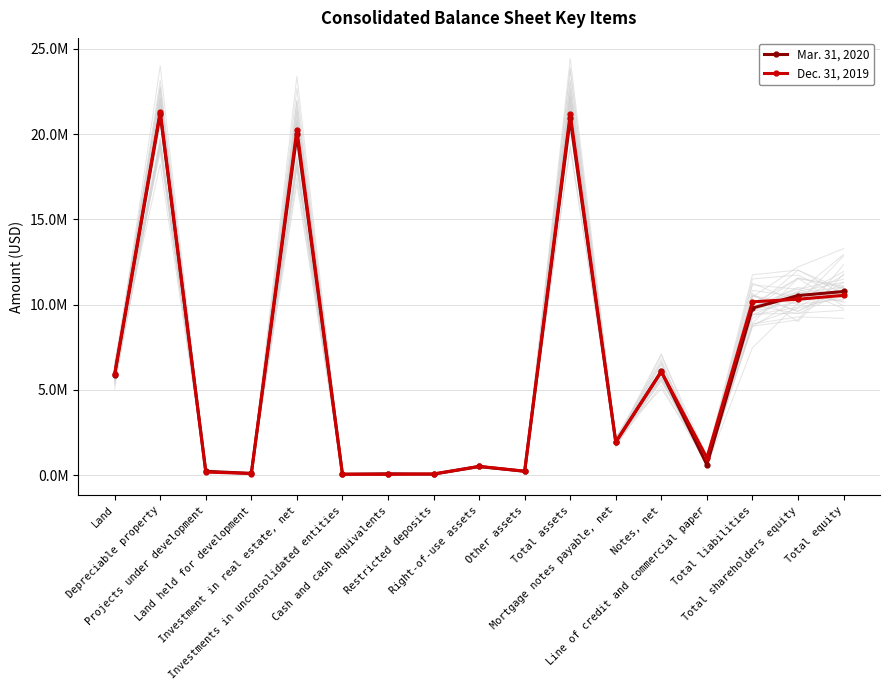

How many data points in Mar. 31, 2020 are less than 1940745?

8